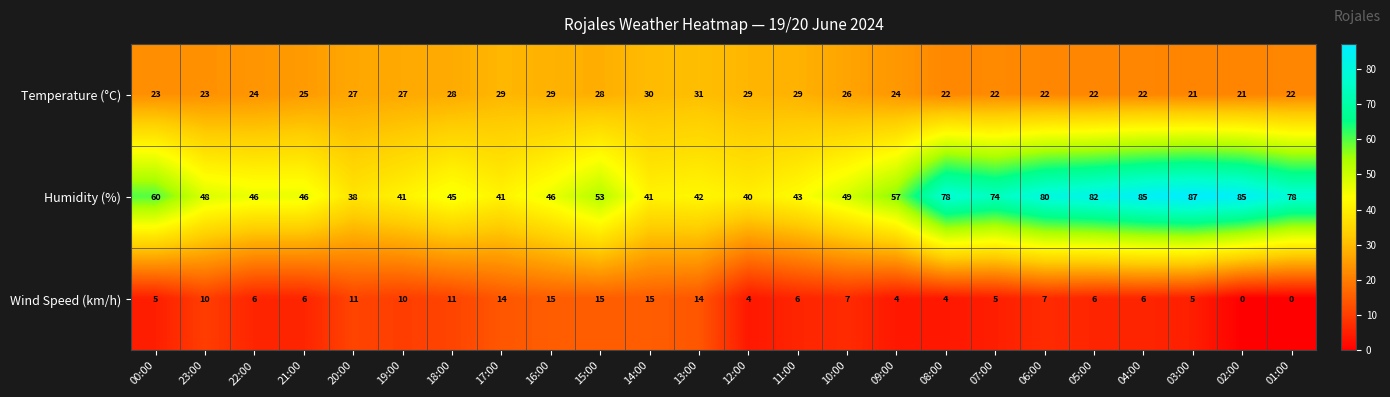

Which category has the highest value in the Humidity (%) series?

03:00